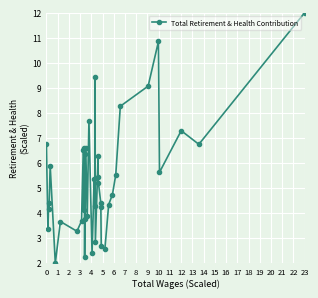

What is the value of the 3rd point from the left?

4.4